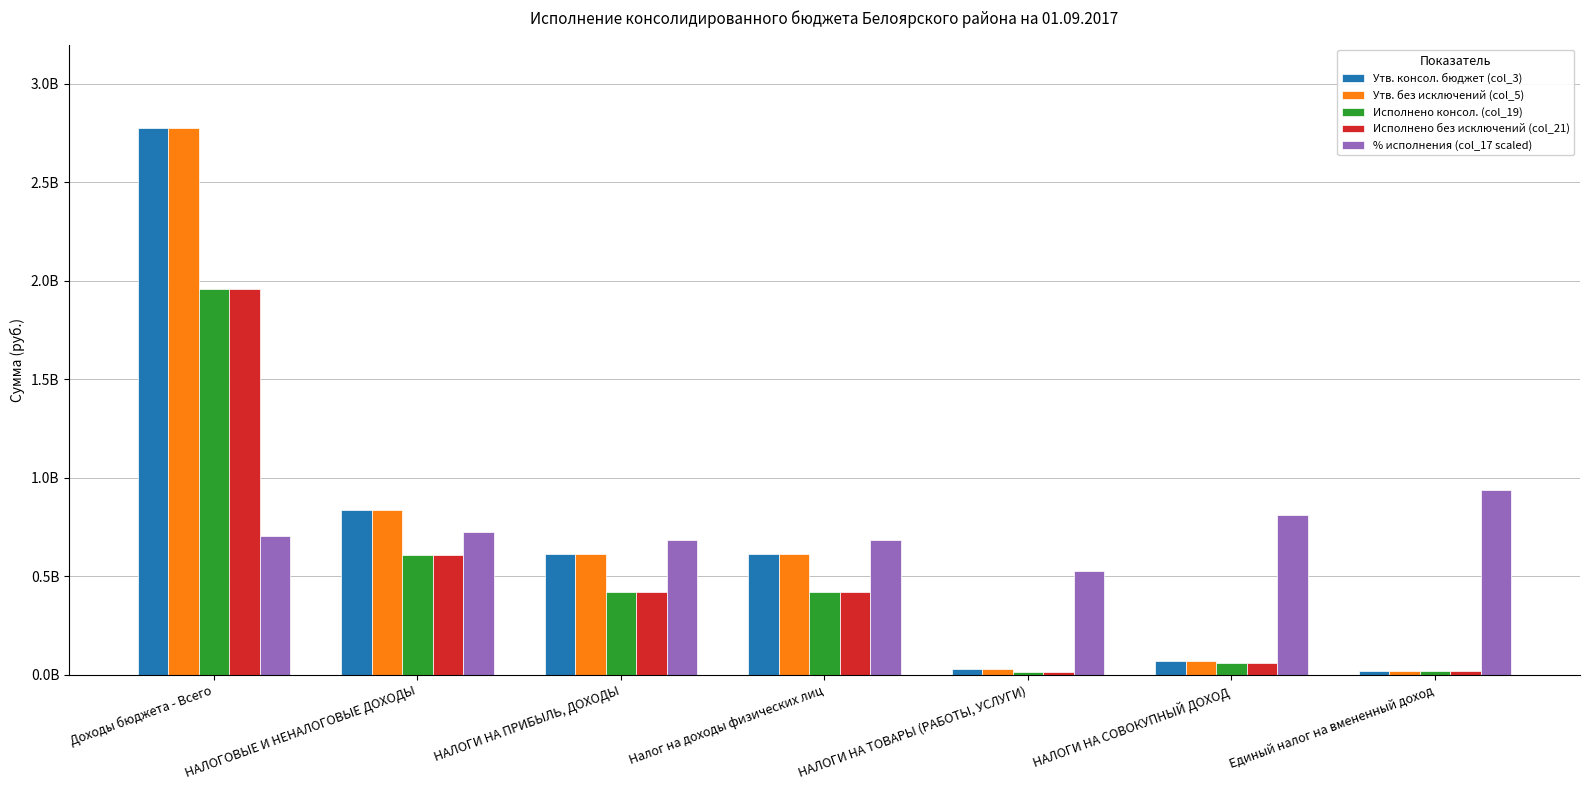

Is the value of % исполнения (col_17 scaled) at НАЛОГИ НА ПРИБЫЛЬ, ДОХОДЫ greater than the value of Исполнено без исключений (col_21) at Налог на доходы физических лиц?

Yes